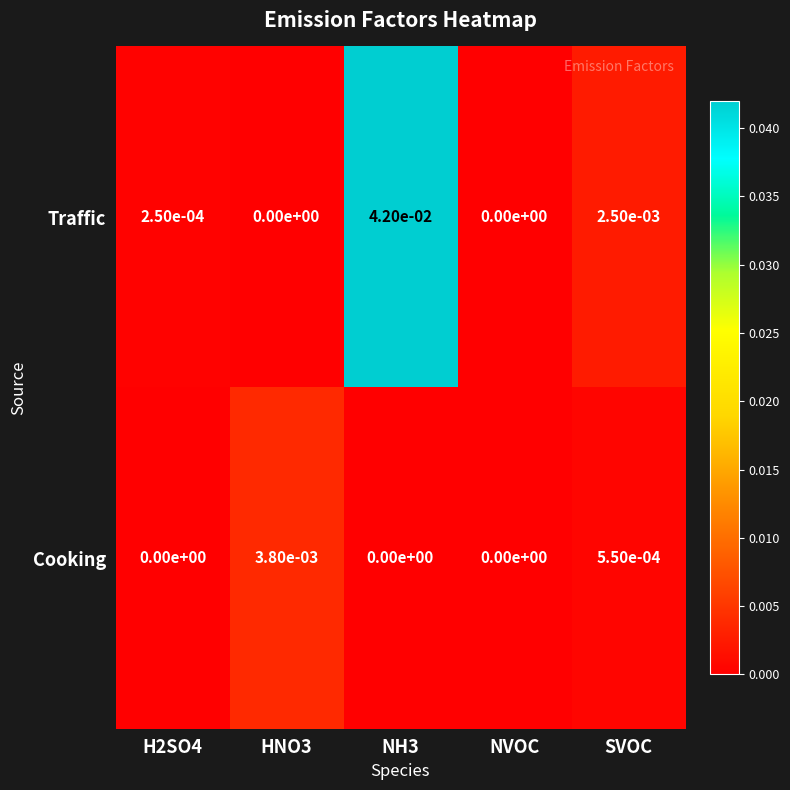

At HNO3, list the series in order from smallest to largest.

Traffic, Cooking